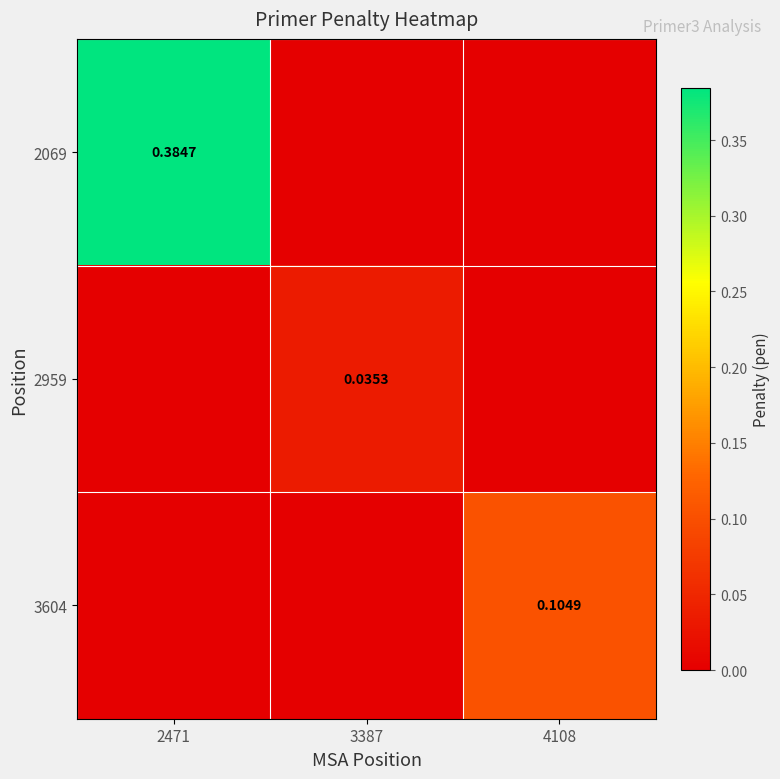

What is the spread (max minus min) of values at 2471?

0.4